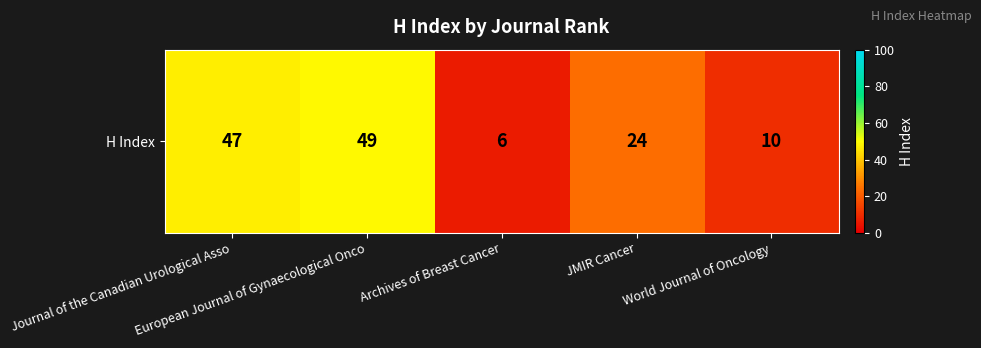

The value at Archives of Breast Cancer is 10. True or false?

False